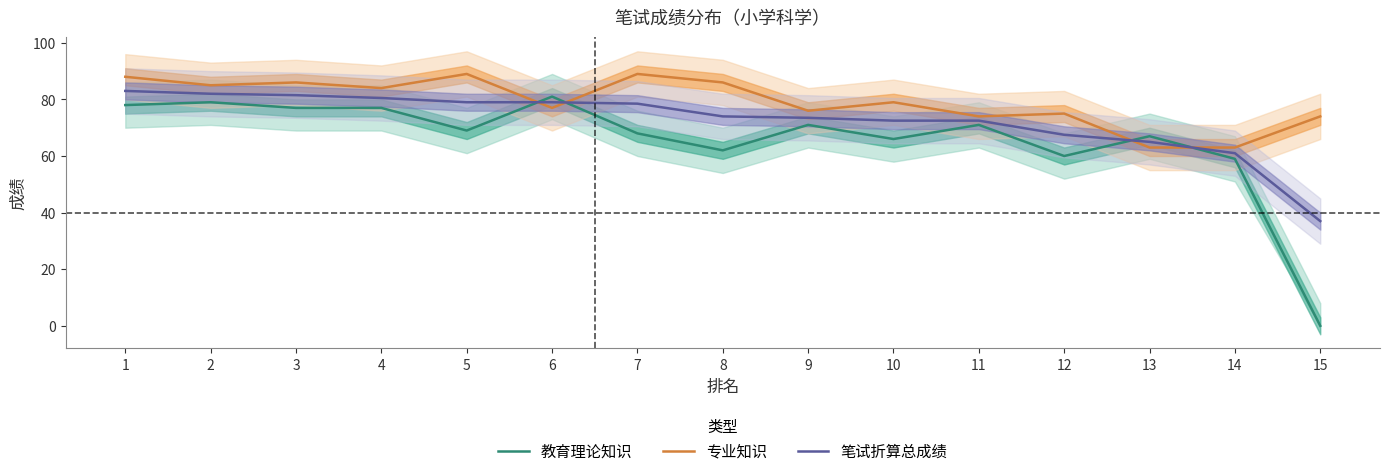

How many lines are shown in the chart?

3